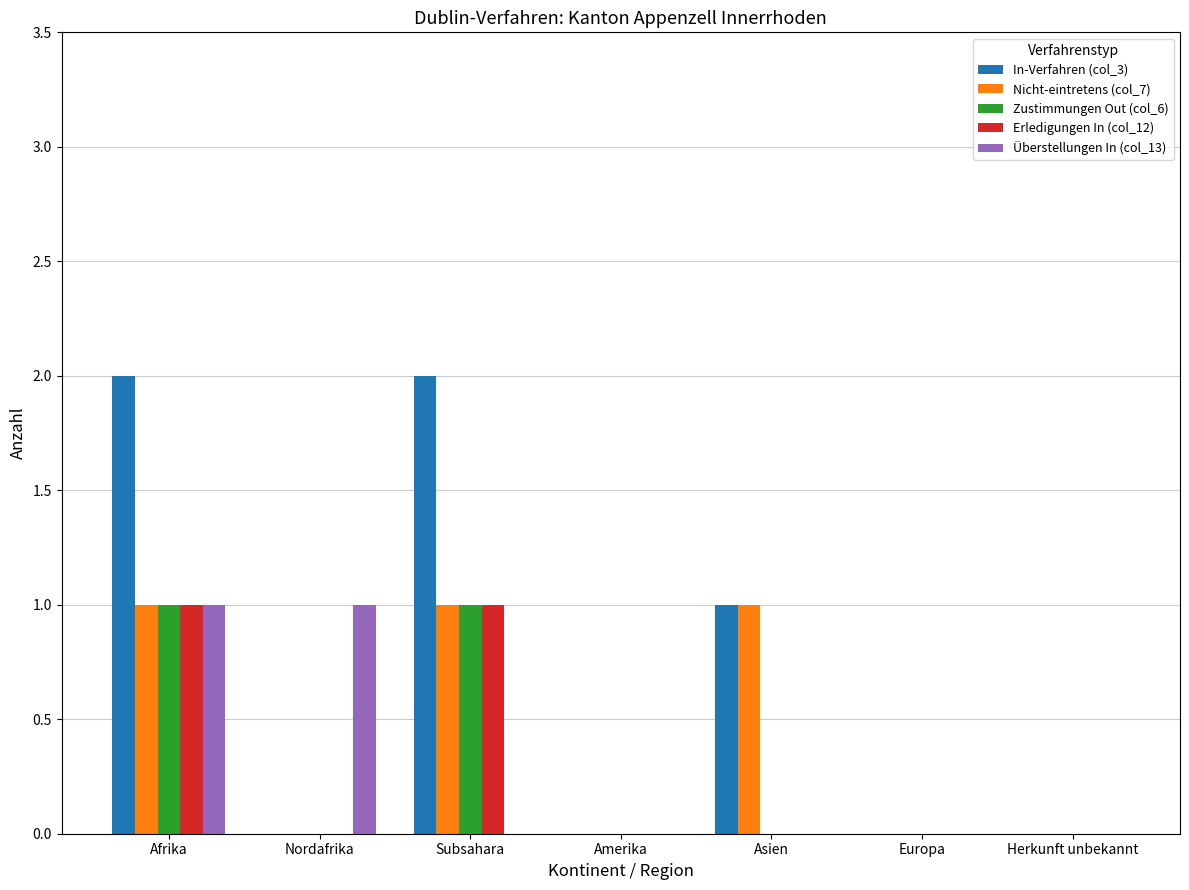

What are all the series names shown in the legend?

In-Verfahren (col_3), Nicht-eintretens (col_7), Zustimmungen Out (col_6), Erledigungen In (col_12), Überstellungen In (col_13)